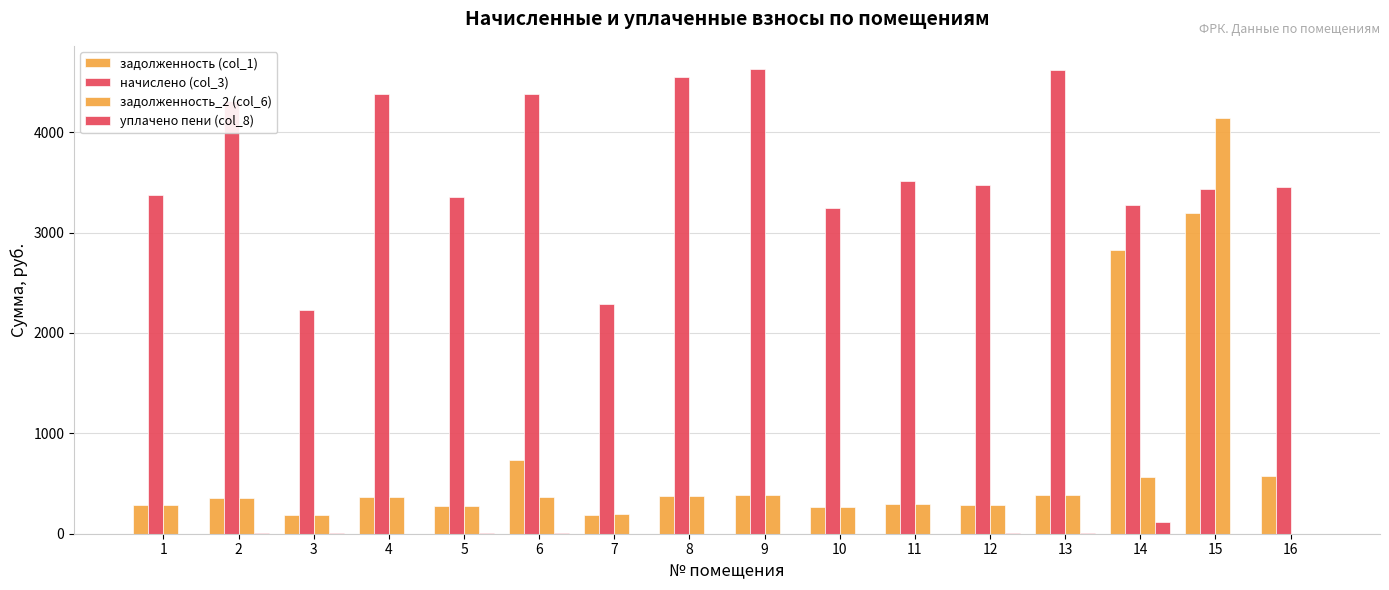

How many distinct data groups are displayed?

4